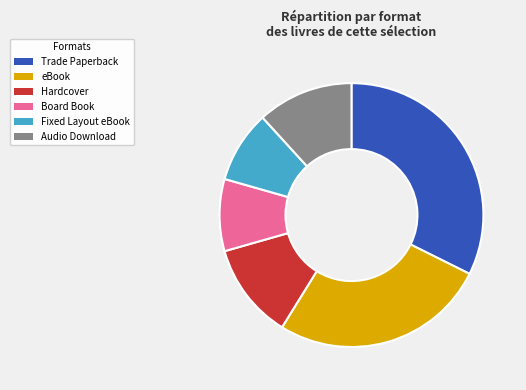

Is it true that Fixed Layout eBook is 9% of the pie?

True